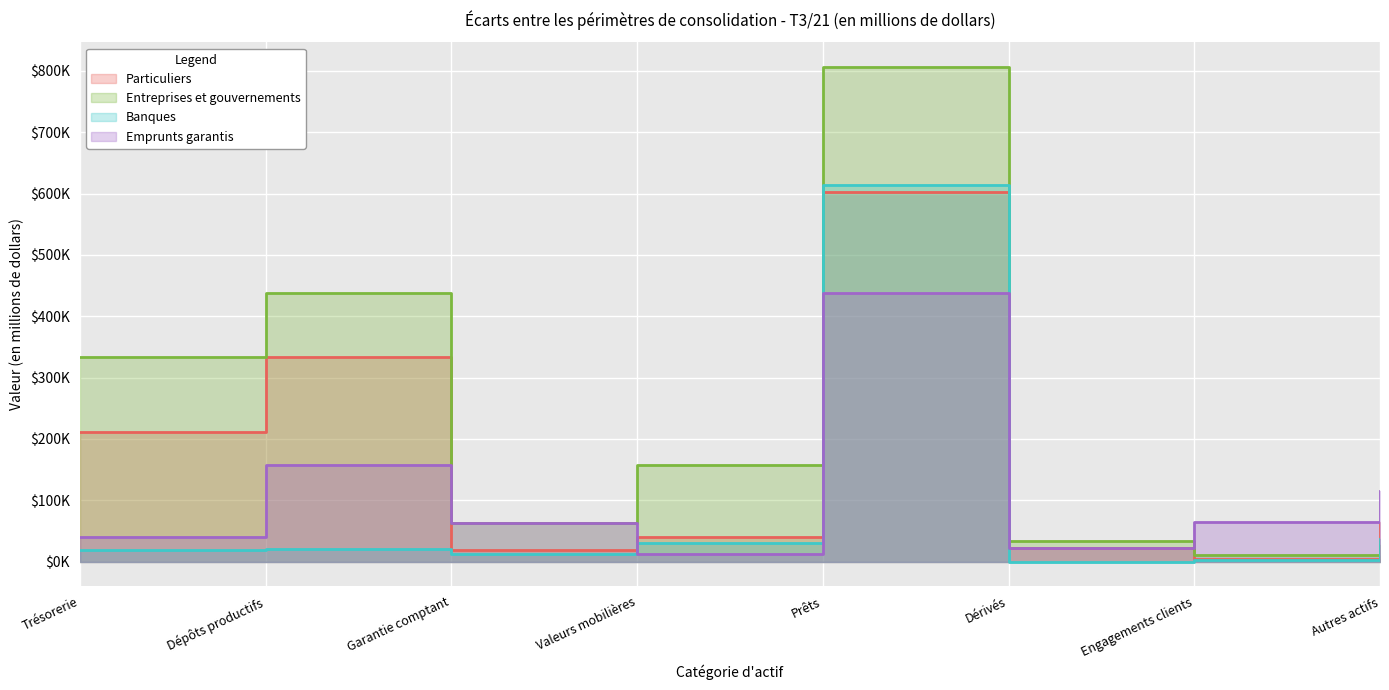

Between Prêts and Engagements clients, which is larger?

Prêts